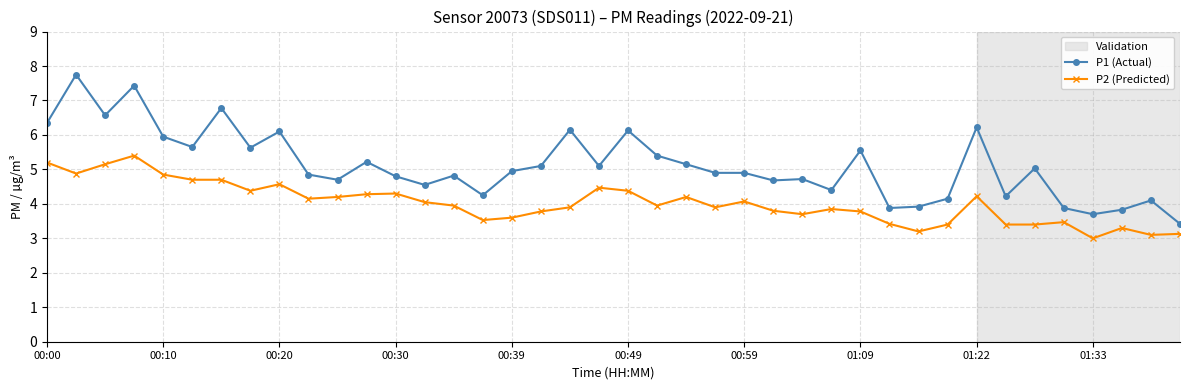

True or false: P2 (Predicted) and P1 (Actual) cross at least once.

False